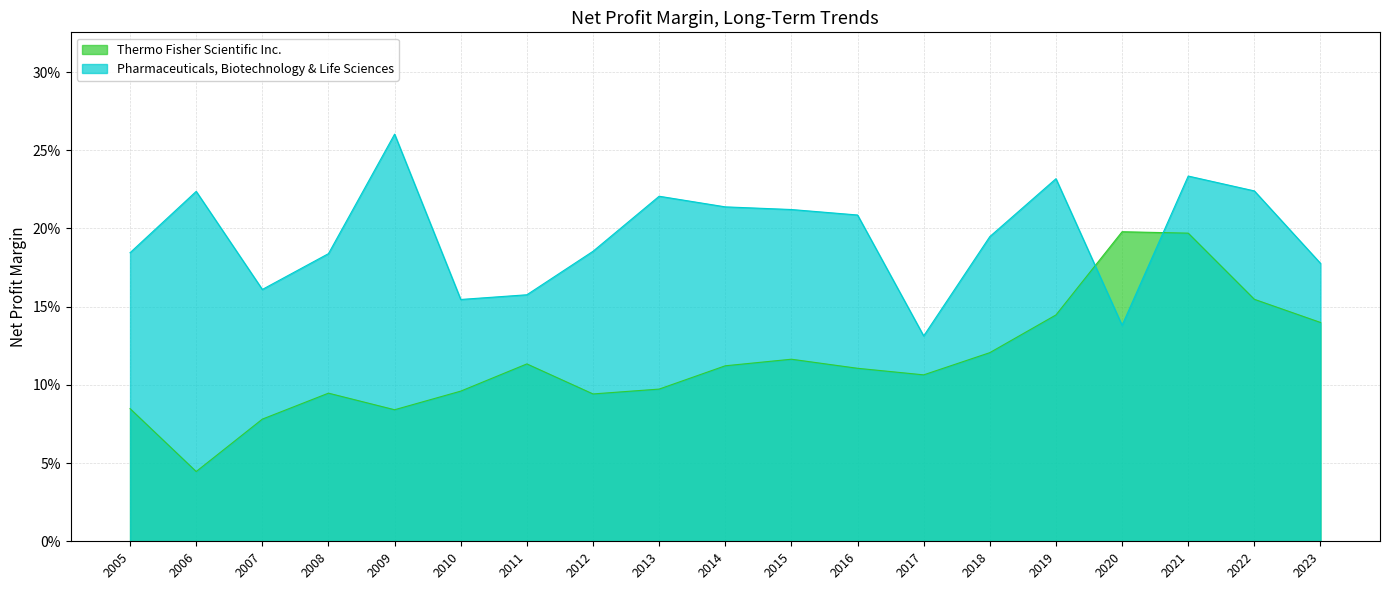

At how many categories does at least one series exceed 0?

19